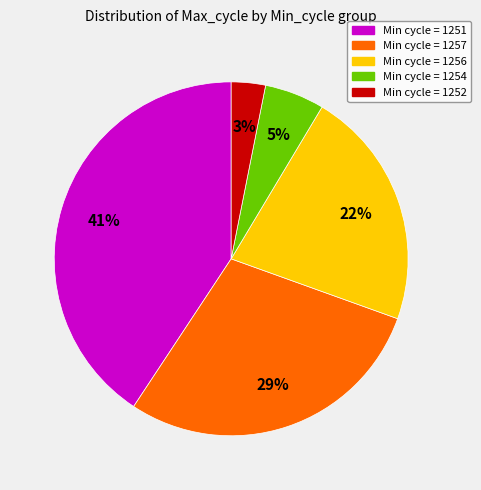

To the nearest percent, what is the average slice percentage?

20%